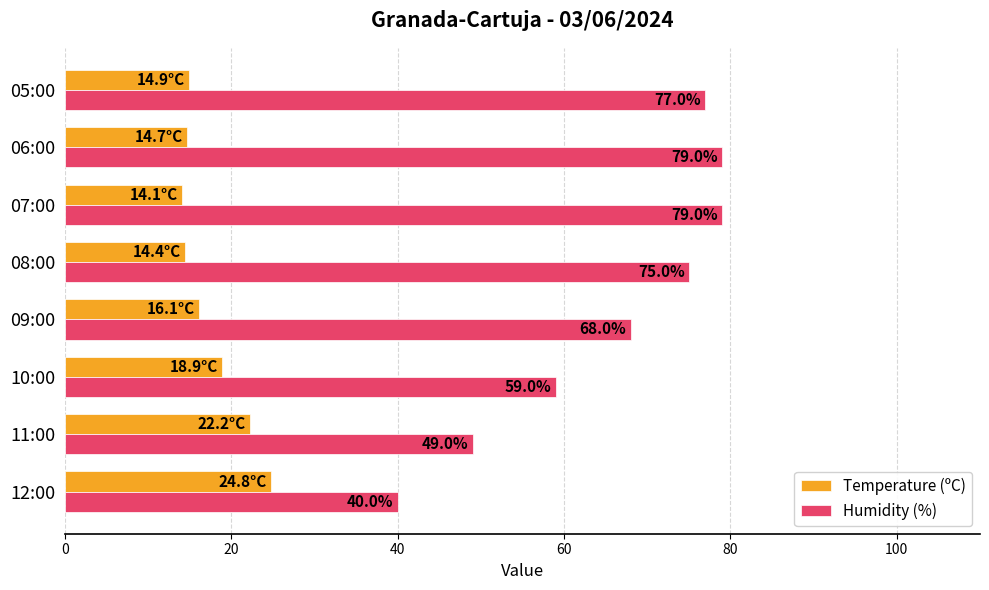

At which label is Humidity (%) closest to 59?

10:00